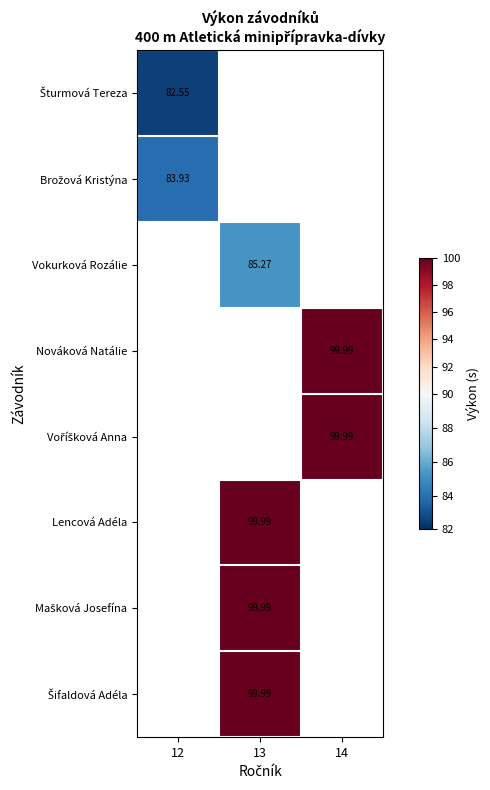

Which has a higher value, 14 or 13?

13